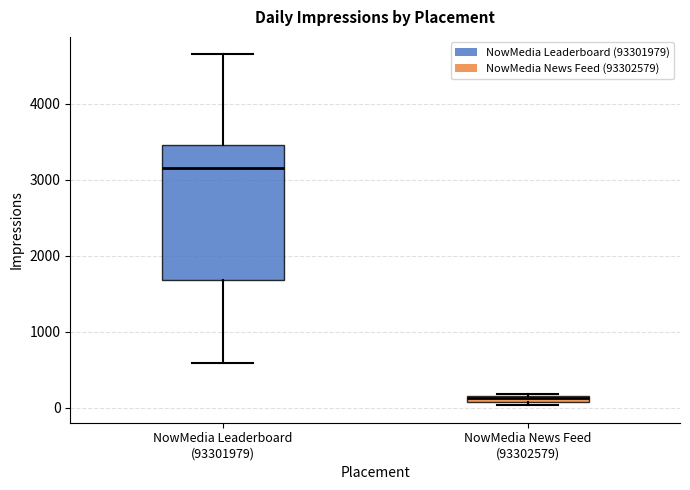

Which box has the lowest median line?

NowMedia News Feed (93302579)